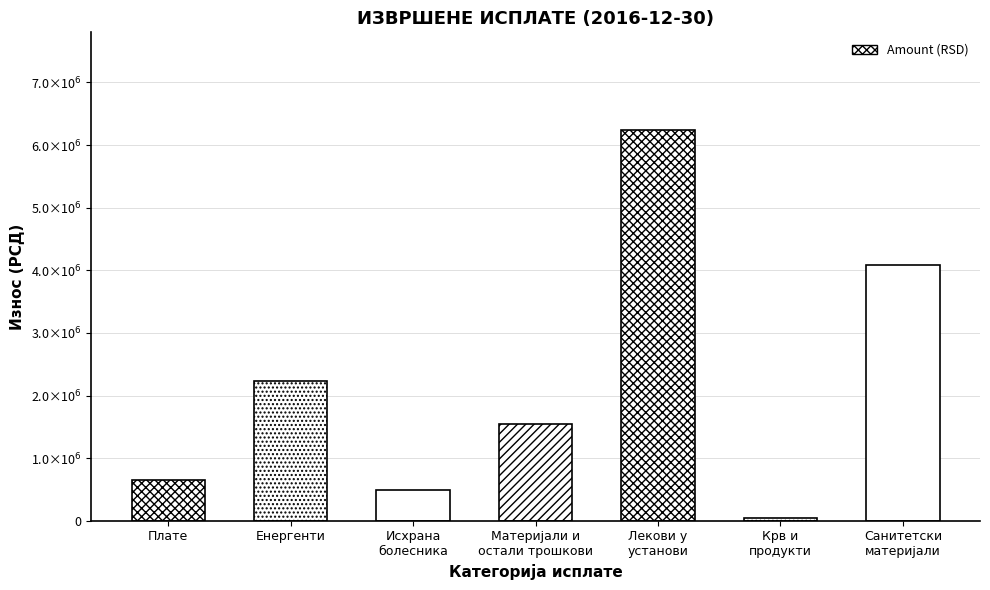

The chart shows a value of 4078708.3 at Санитетски
материјали. True or false?

True